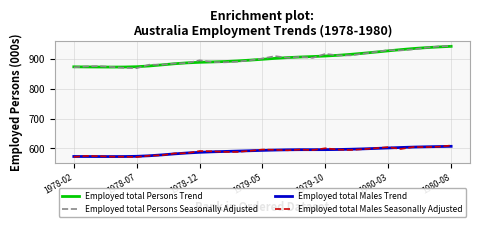

True or false: Employed total Males Seasonally Adjusted and Employed total Persons Trend intersect in this chart.

False